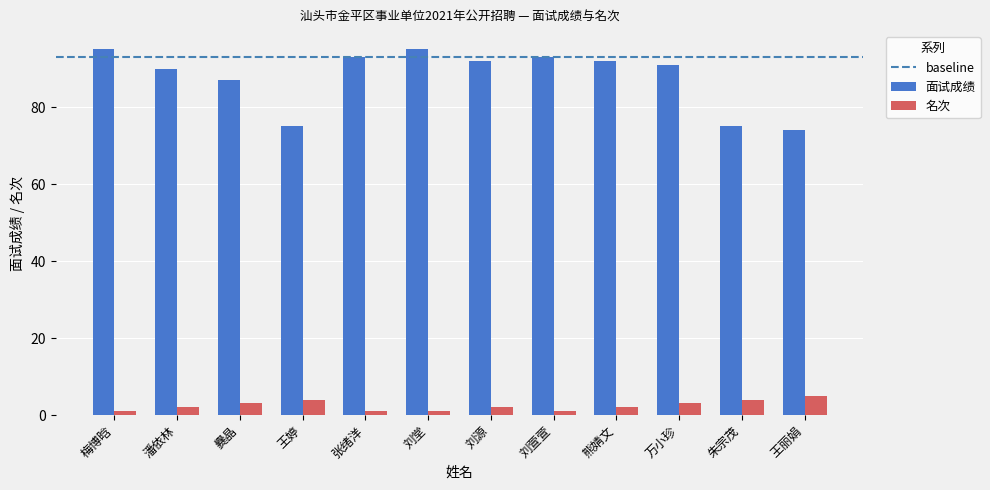

What is the spread (max minus min) of values at 刘源?

90